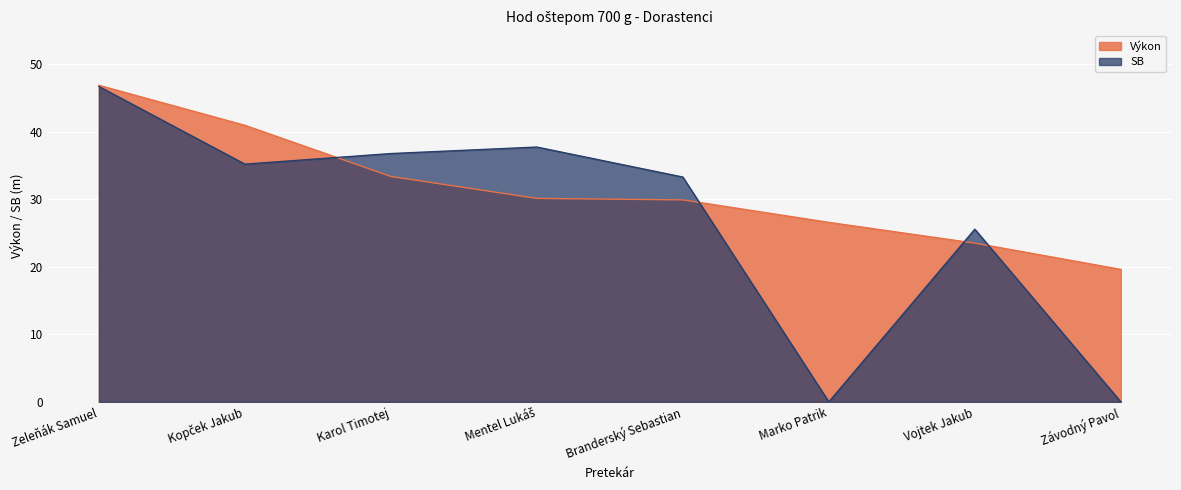

Read the SB value at Zeleňák Samuel.

46.7